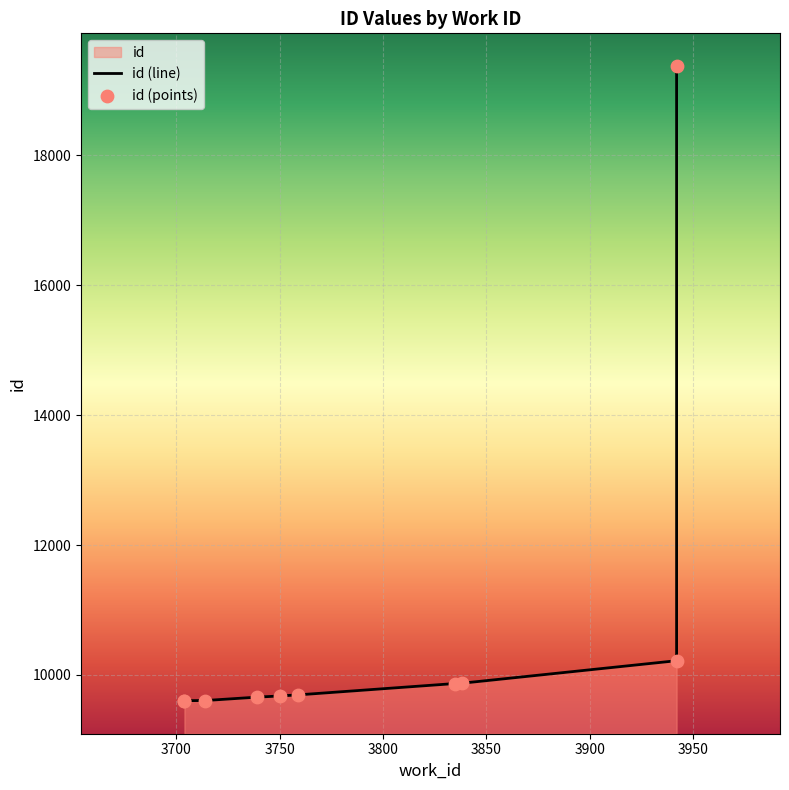

What is the ratio of the value at 3759 to the value at 3838?

1.0